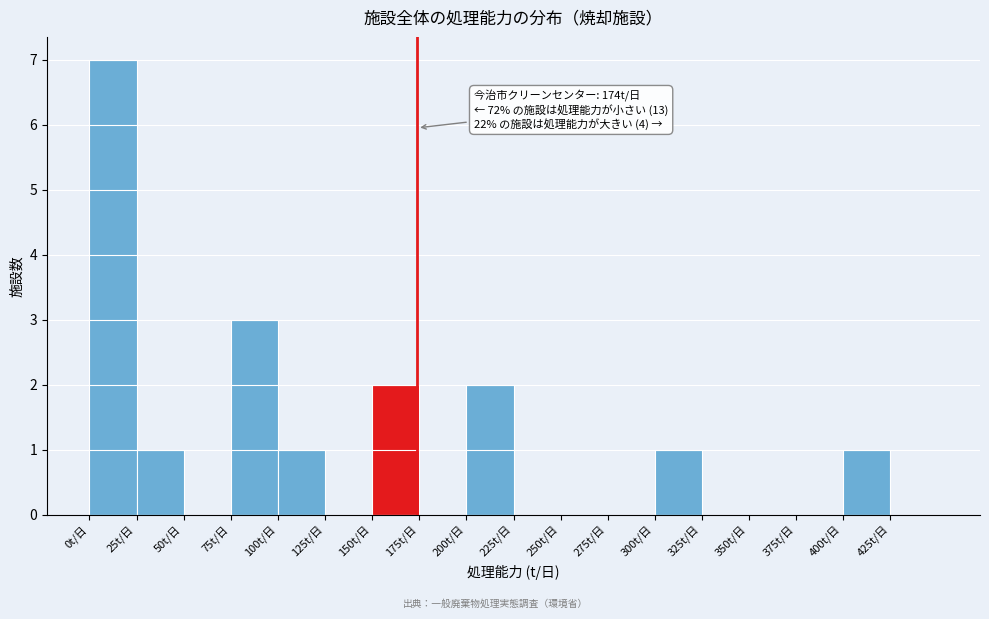

Over which range of the x-axis is the bar tallest?

0 to 25